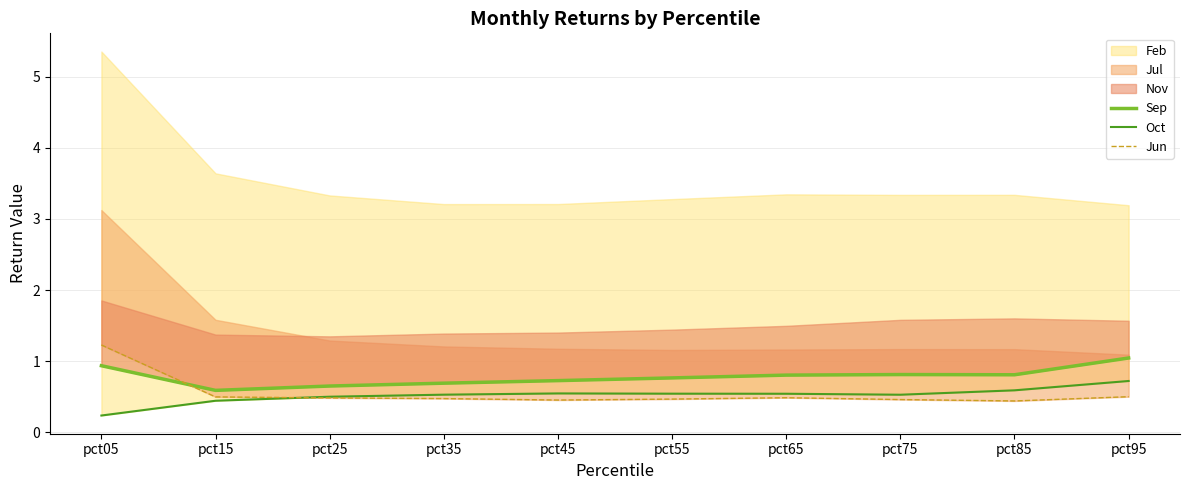

What is the value of the Oct point at the 9th from the left?

0.6